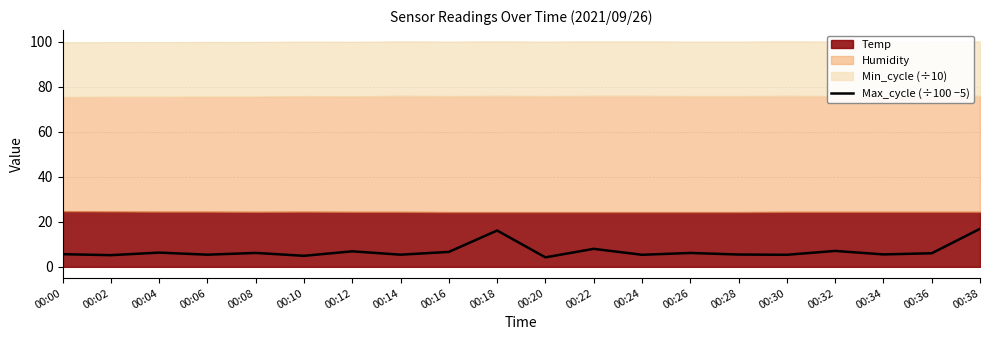

Reading left to right, list all the values displayed in this chart.

5.6	5.2	6.3	5.4	6.2	4.9	6.9	5.4	6.6	16.1	4.2	8.0	5.4	6.2	5.5	5.3	7.1	5.5	6.0	16.9